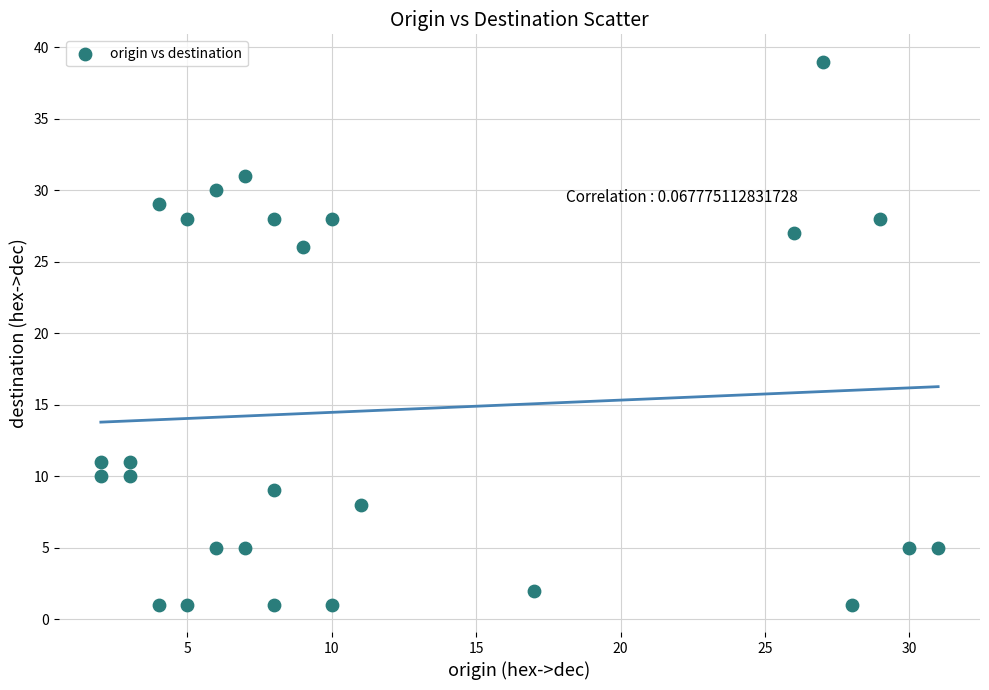

What is the range of X values (max minus min)?

29